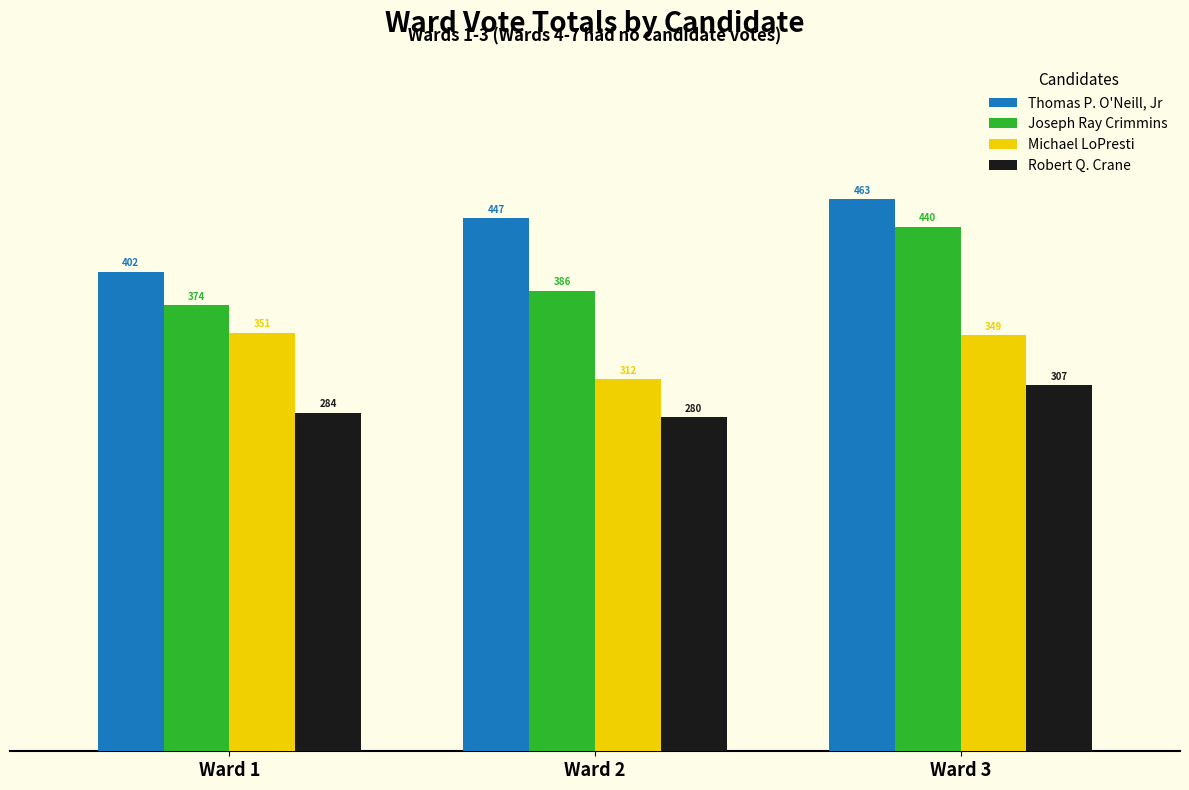

At how many categories does at least one series exceed 403?

2